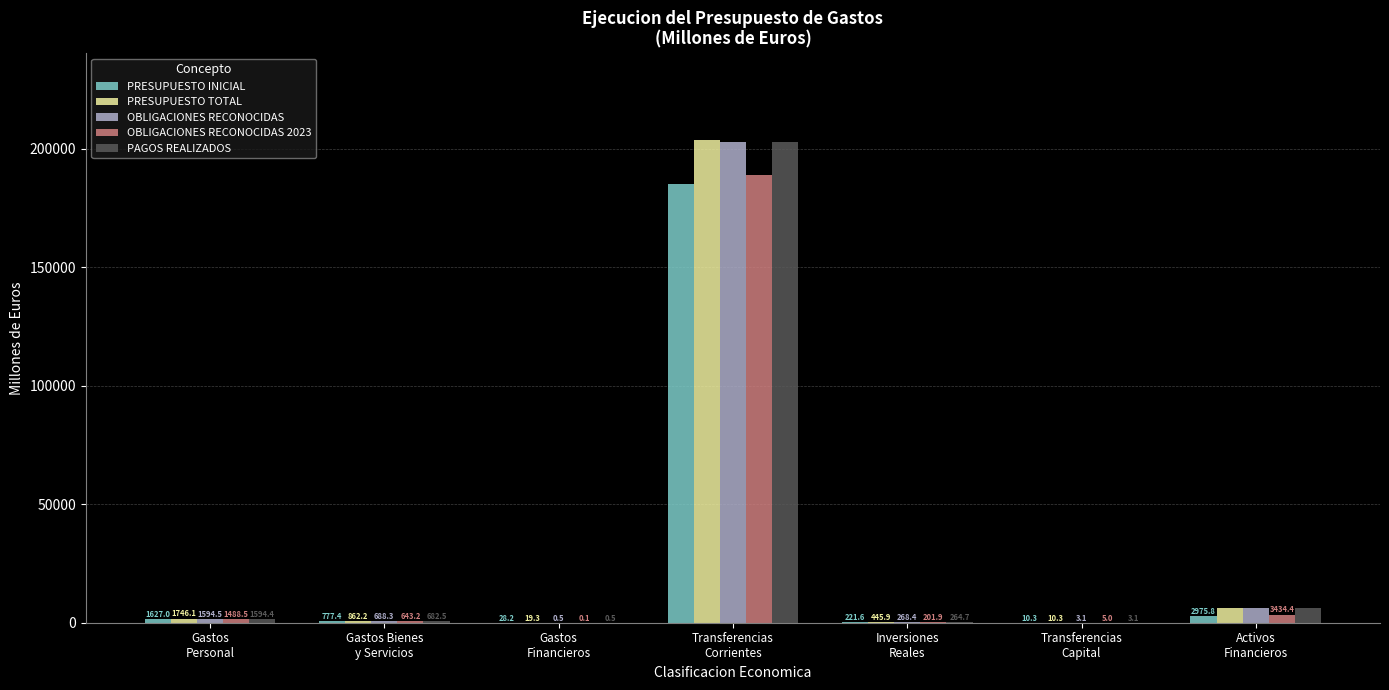

What is the highest value of the PRESUPUESTO TOTAL series?

203575.0